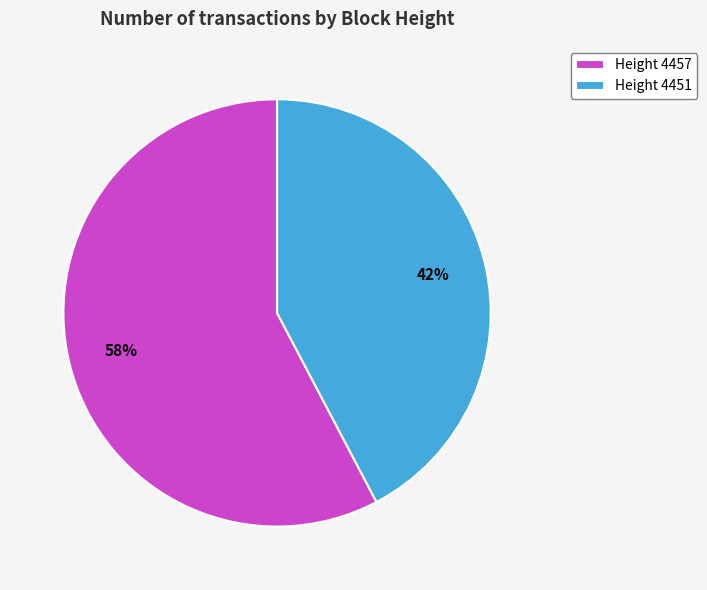

To the nearest percent, what is the average slice percentage?

50%